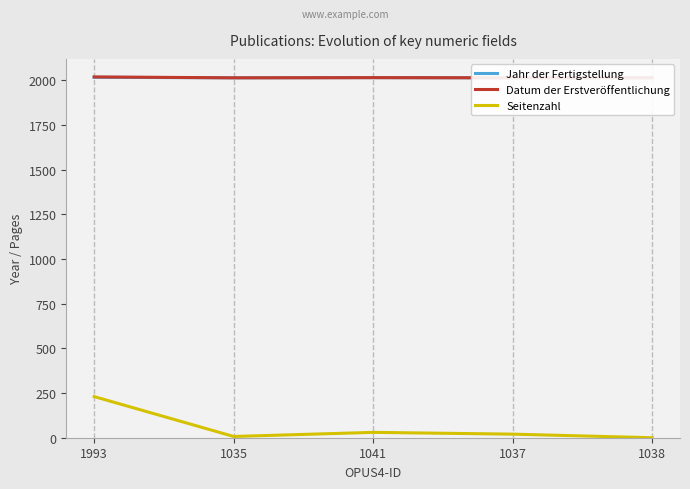

At which category does the chart reach its minimum across all series?

1038